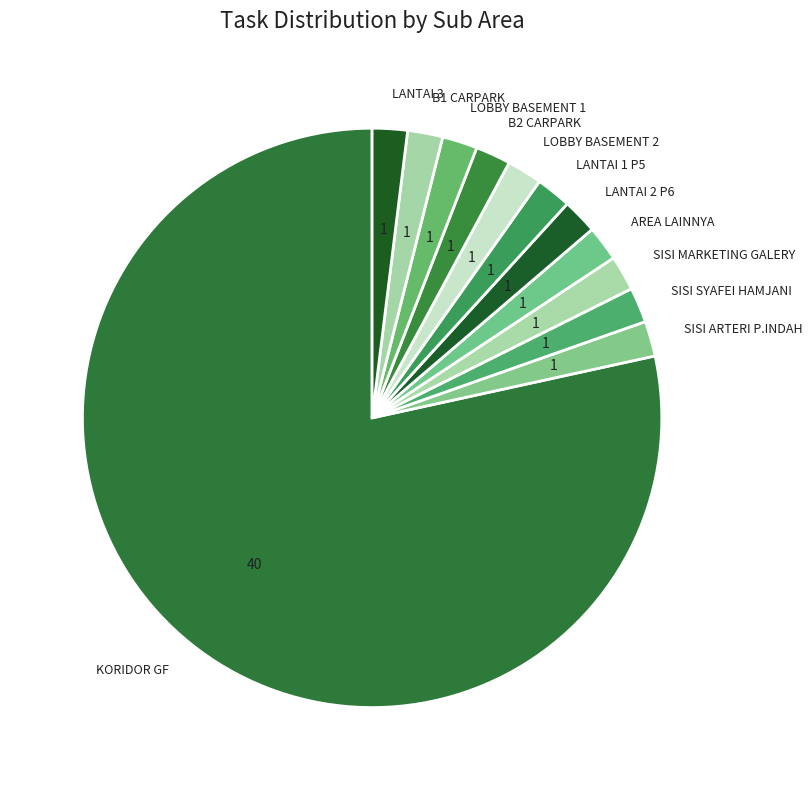

What is the ratio of the value at SISI ARTERI P.INDAH to the value at LOBBY BASEMENT 2?

1.0